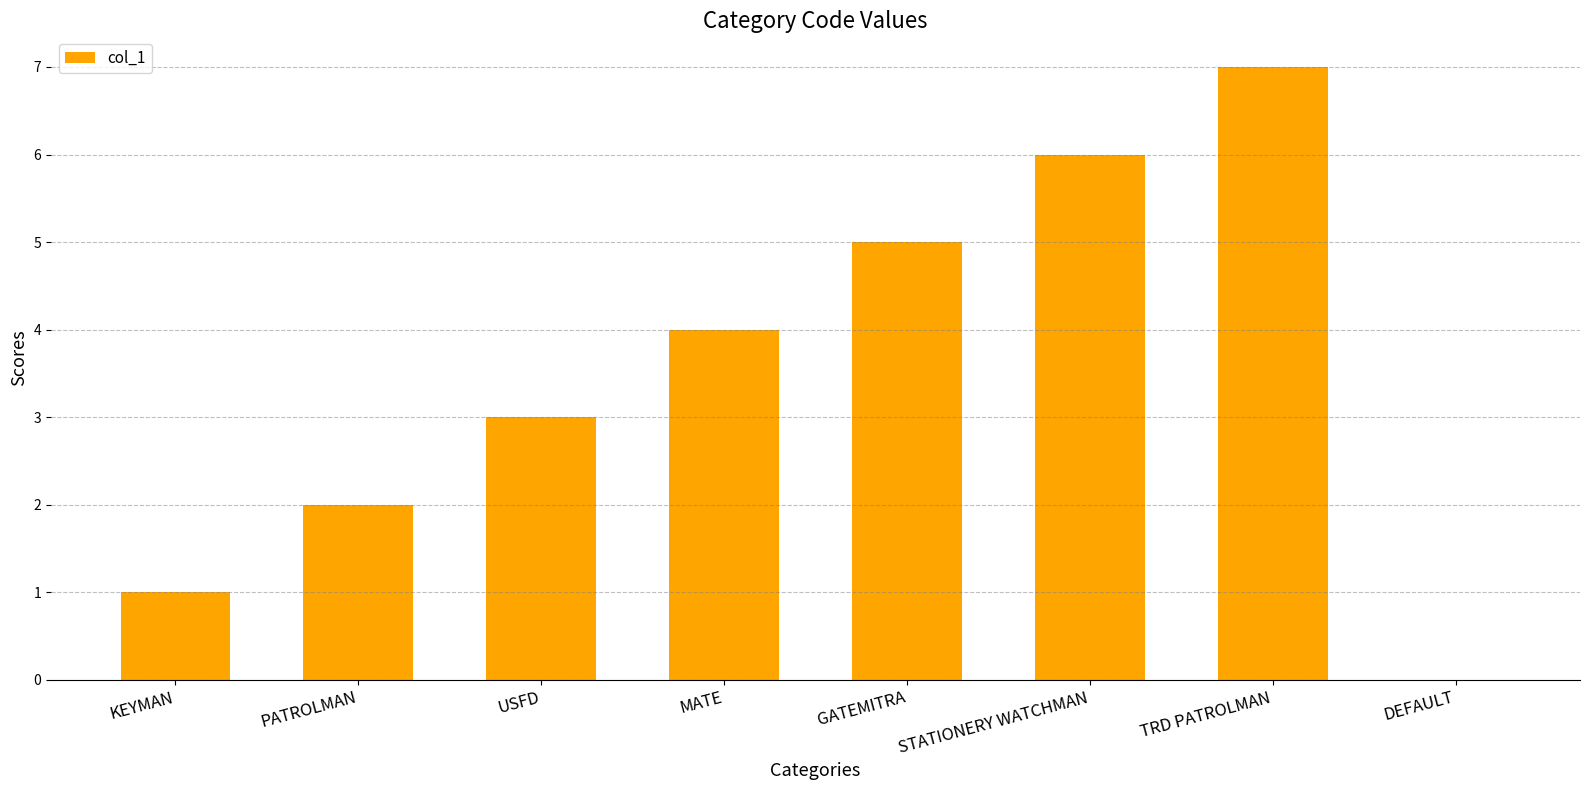

What value does the data have at USFD?

3